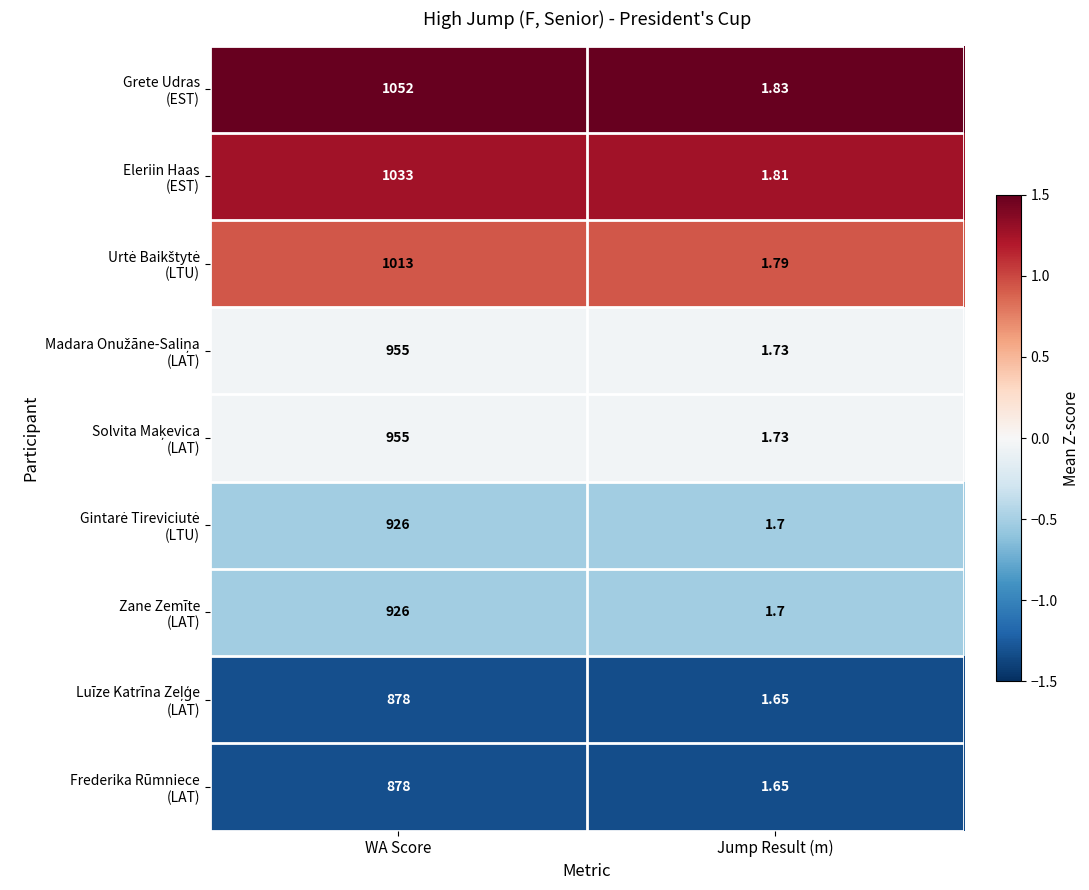

At which category does the chart reach its minimum across all series?

Jump Result (m)